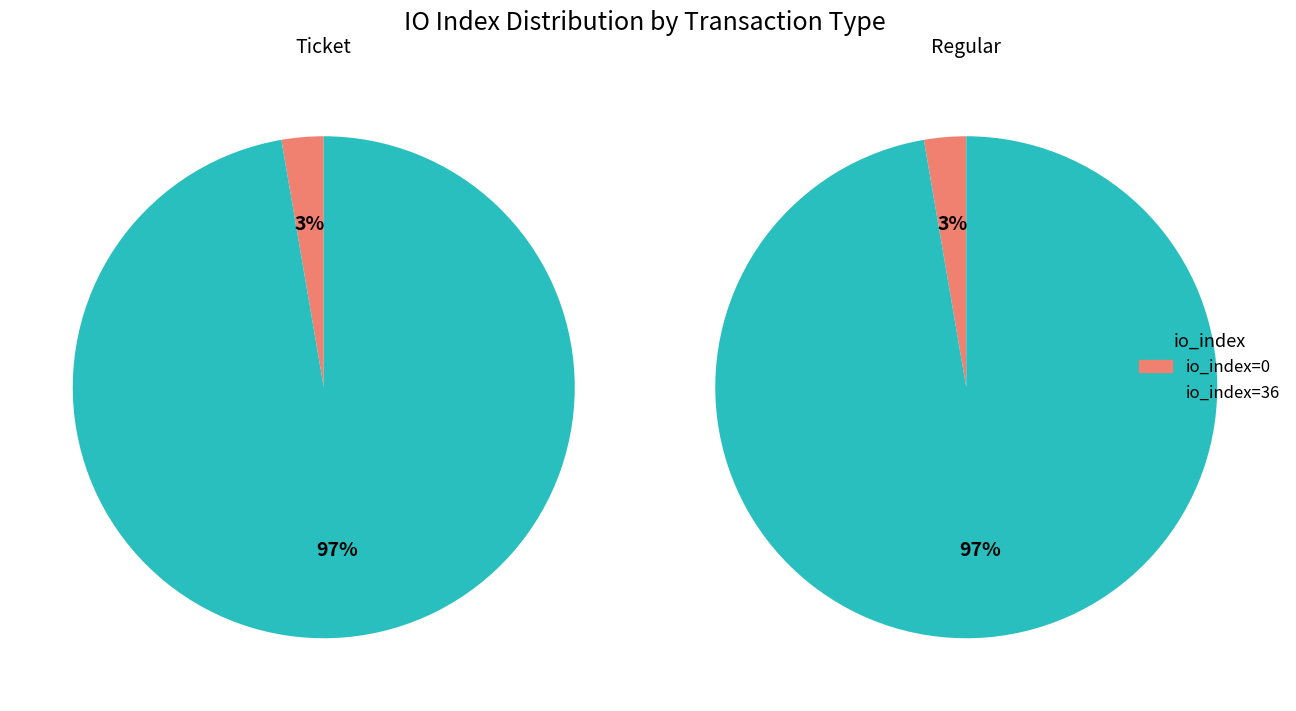

Count the number of slices in the pie.

2